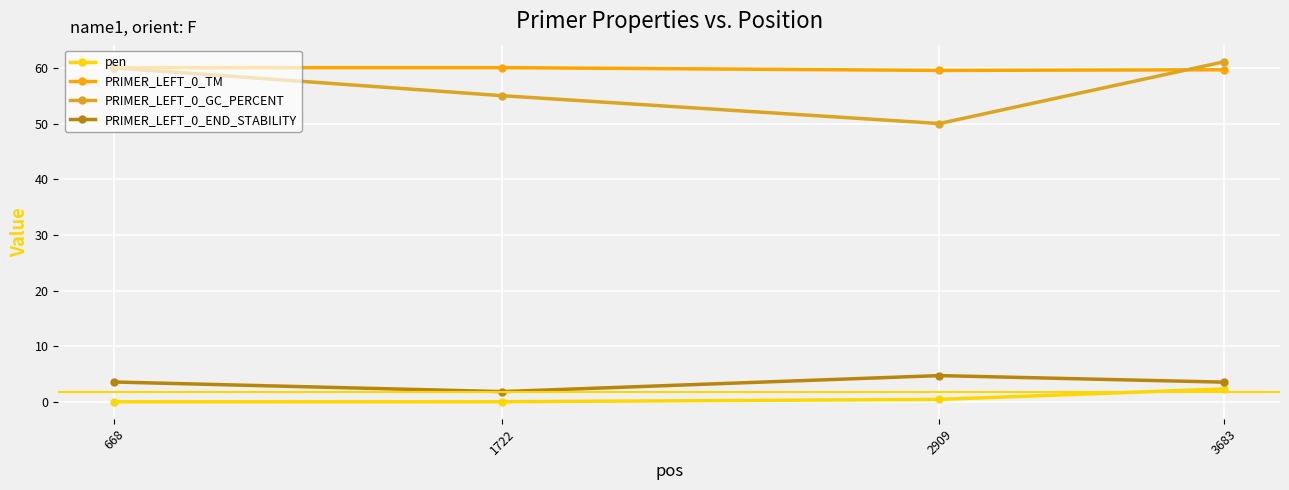

True or false: PRIMER_LEFT_0_GC_PERCENT and PRIMER_LEFT_0_END_STABILITY cross at least once.

False